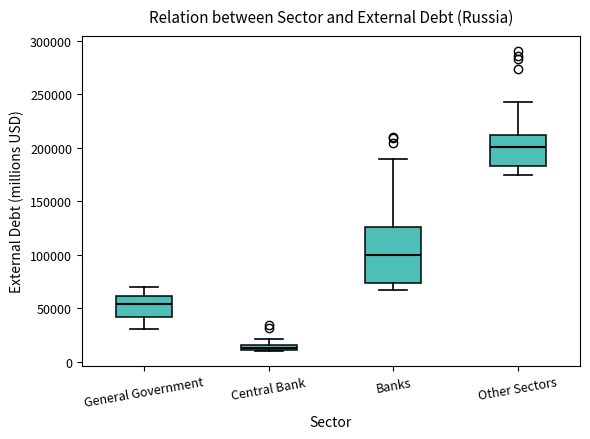

Comparing the boxes themselves (not the whiskers), which one is the tallest?

Banks